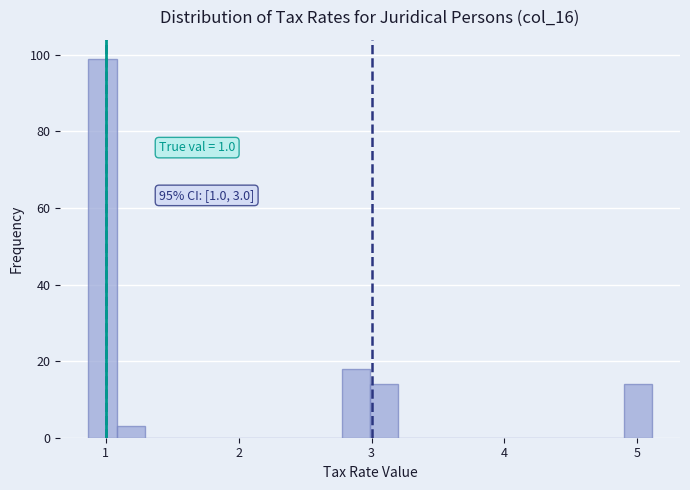

Around what value on the x-axis is the tallest bar? Give the approximate position of its centre, as read against the axis.

1.0